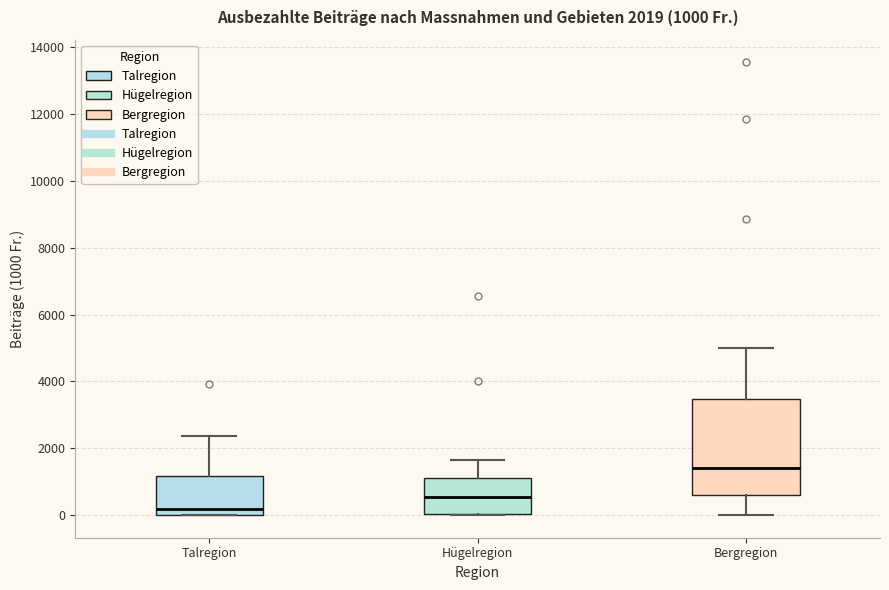

Comparing the boxes themselves (not the whiskers), which one is the tallest?

Bergregion